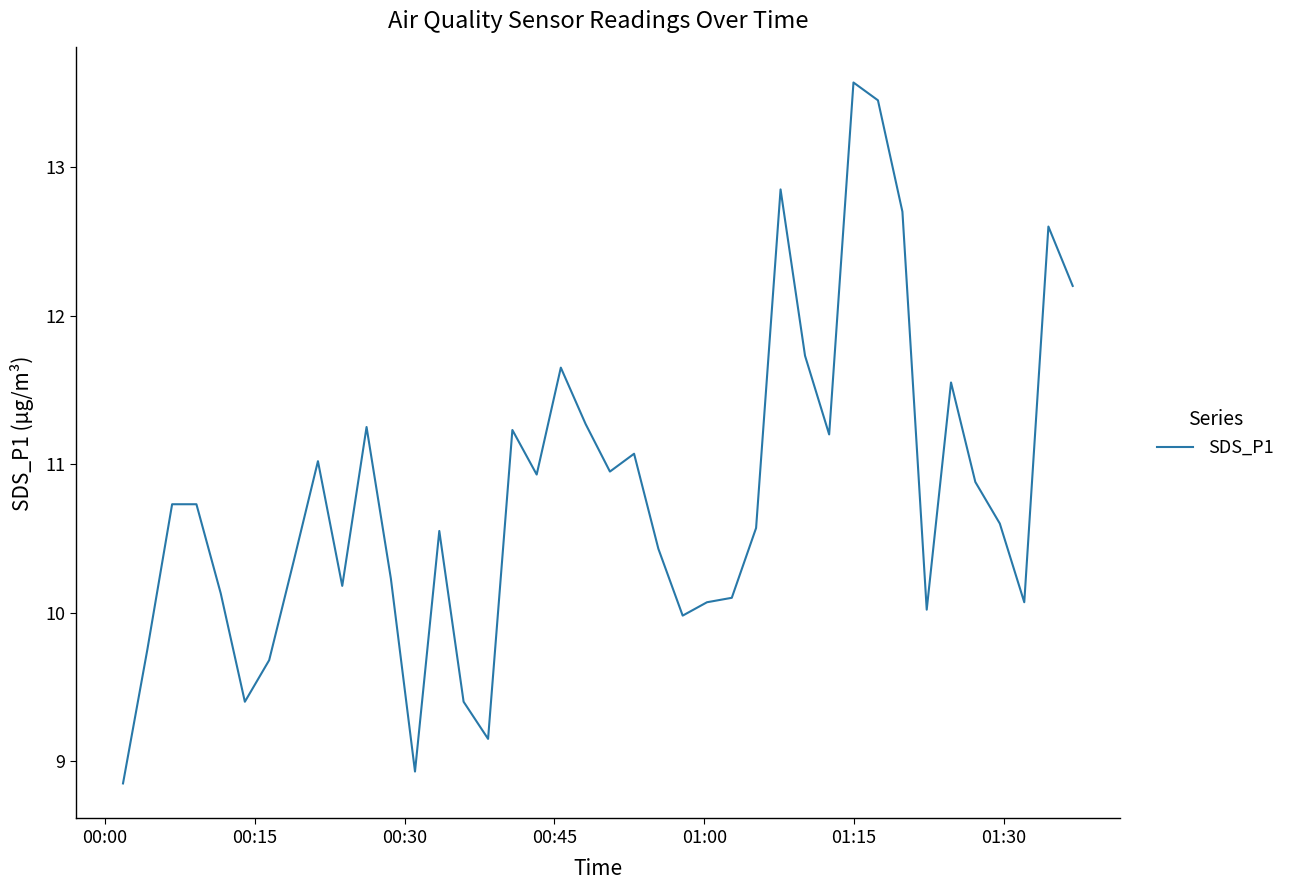

What is the maximum value shown in the chart?

13.6